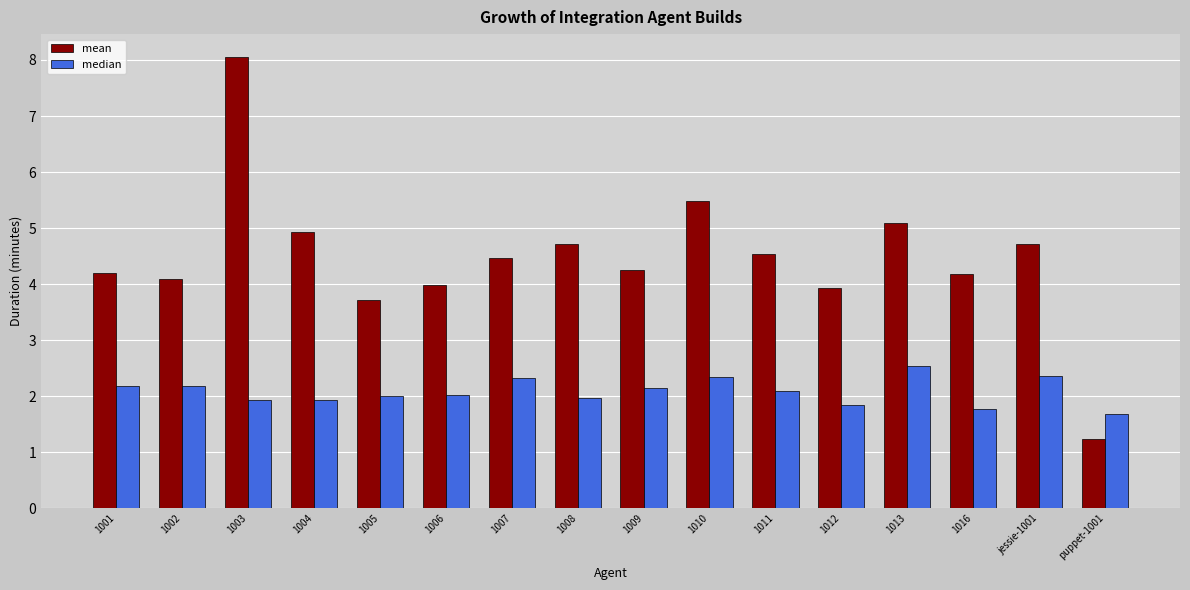

What is the label of the 11th bar from the right?

1006